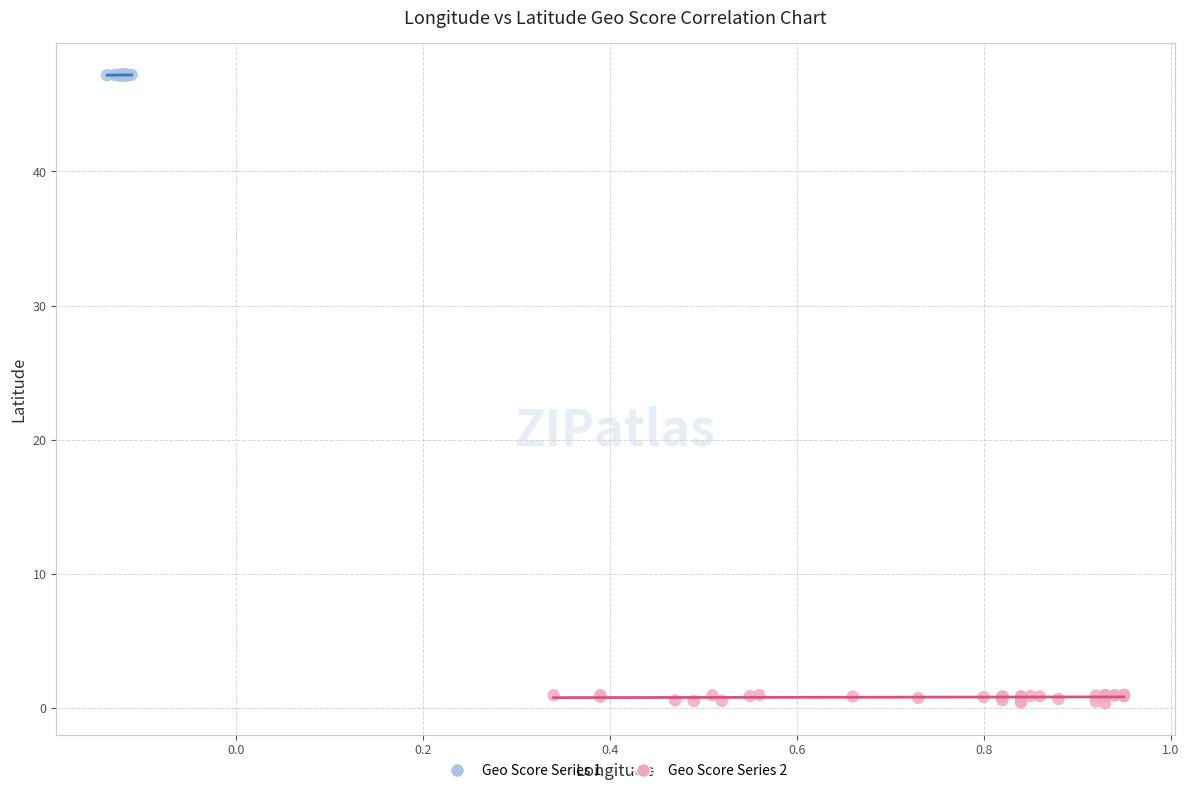

Which series has the widest spread of Y values?

Geo Score Series 2